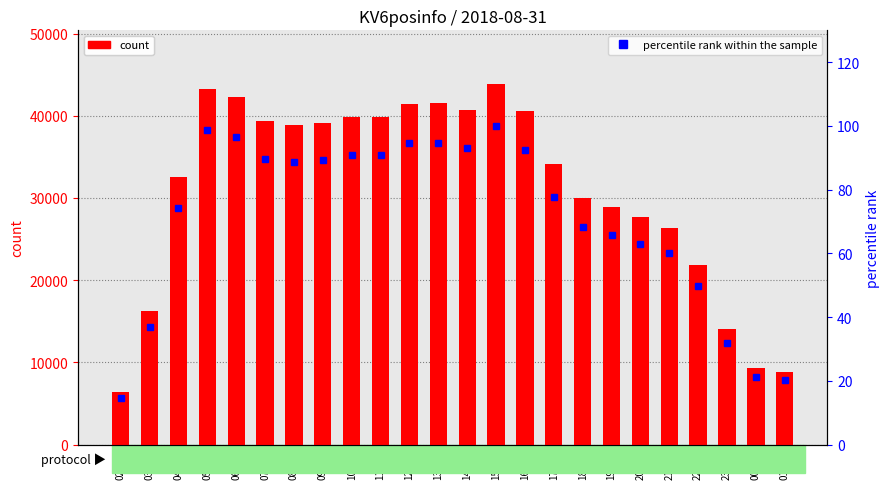

What is the value of the percentile rank within the sample bar at the 22nd from the left?

32.0